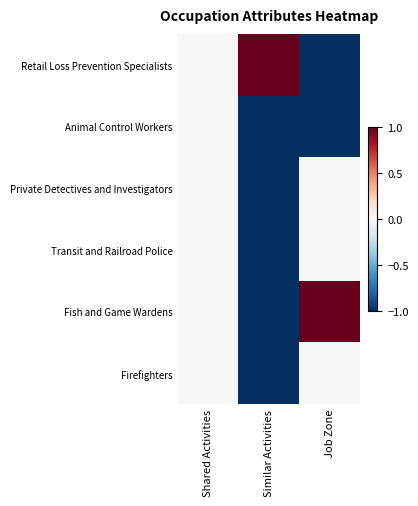

Between Job Zone and Similar Activities, which is larger?

Similar Activities